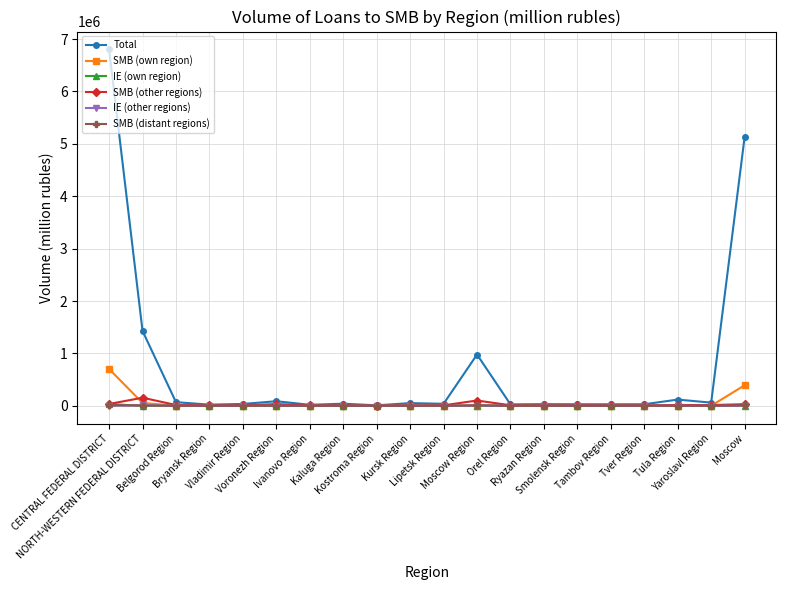

Which series has the largest total across all categories?

Total